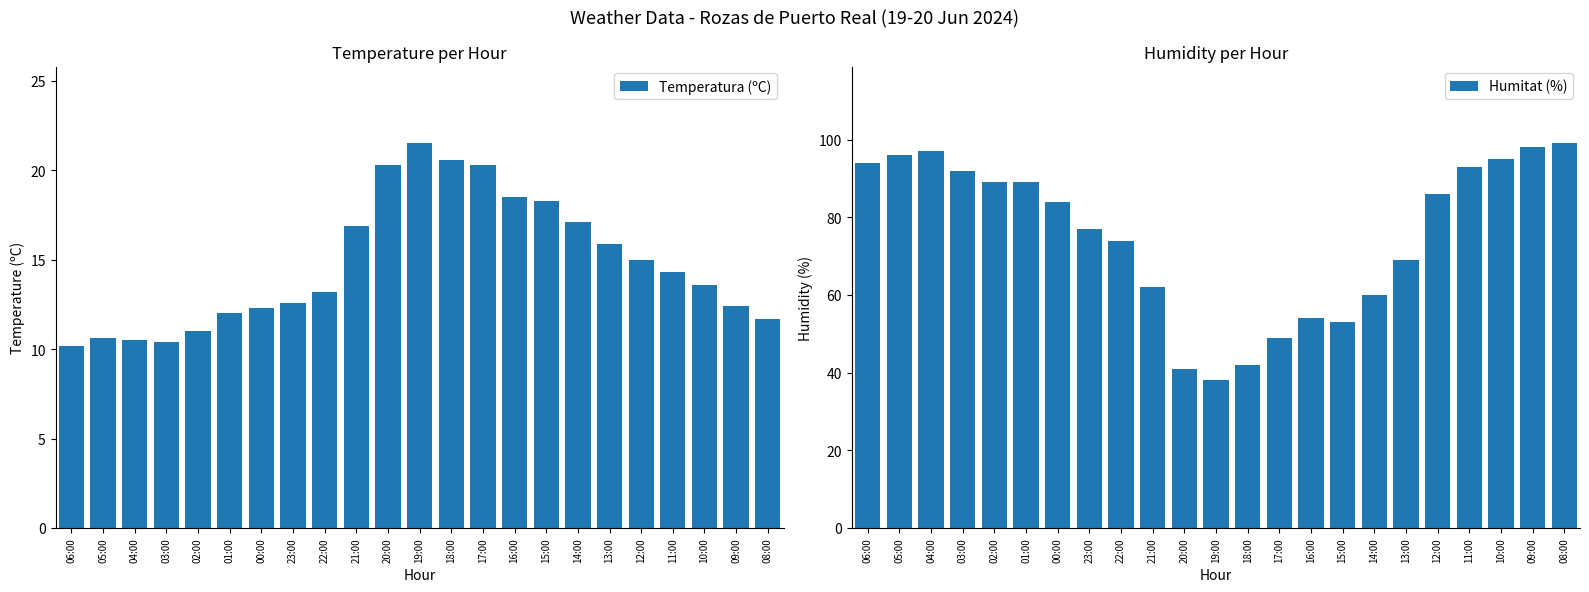

True or false: Temperatura (ºC) has a value of 4.8 at 10:00.

False